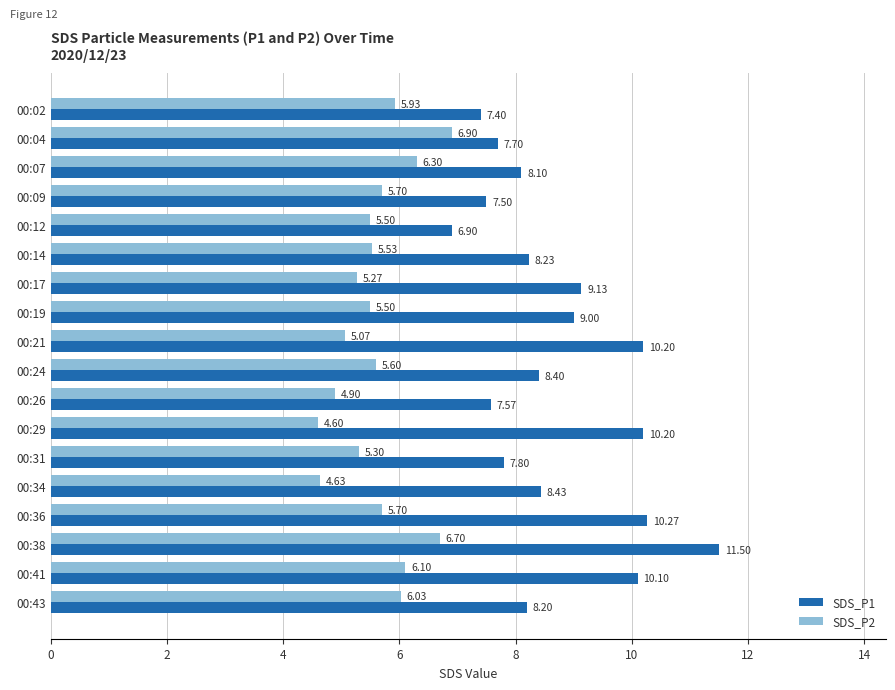

What are all the series names shown in the legend?

SDS_P1, SDS_P2